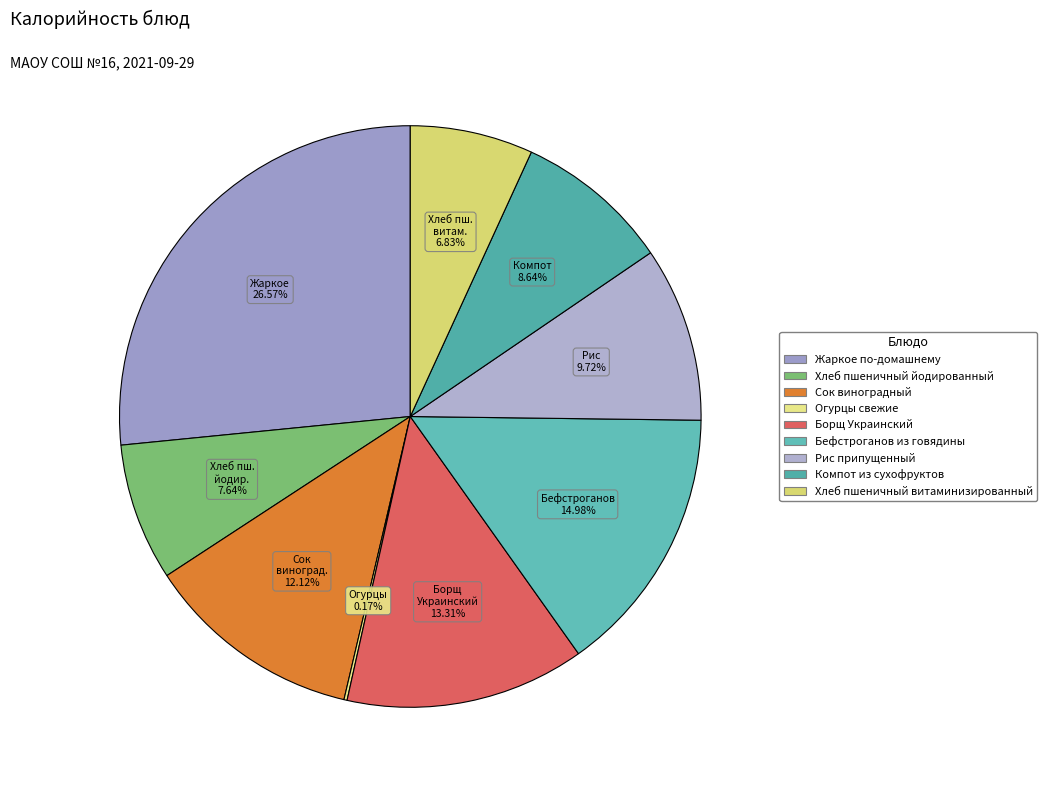

How many segments does this pie chart have?

9